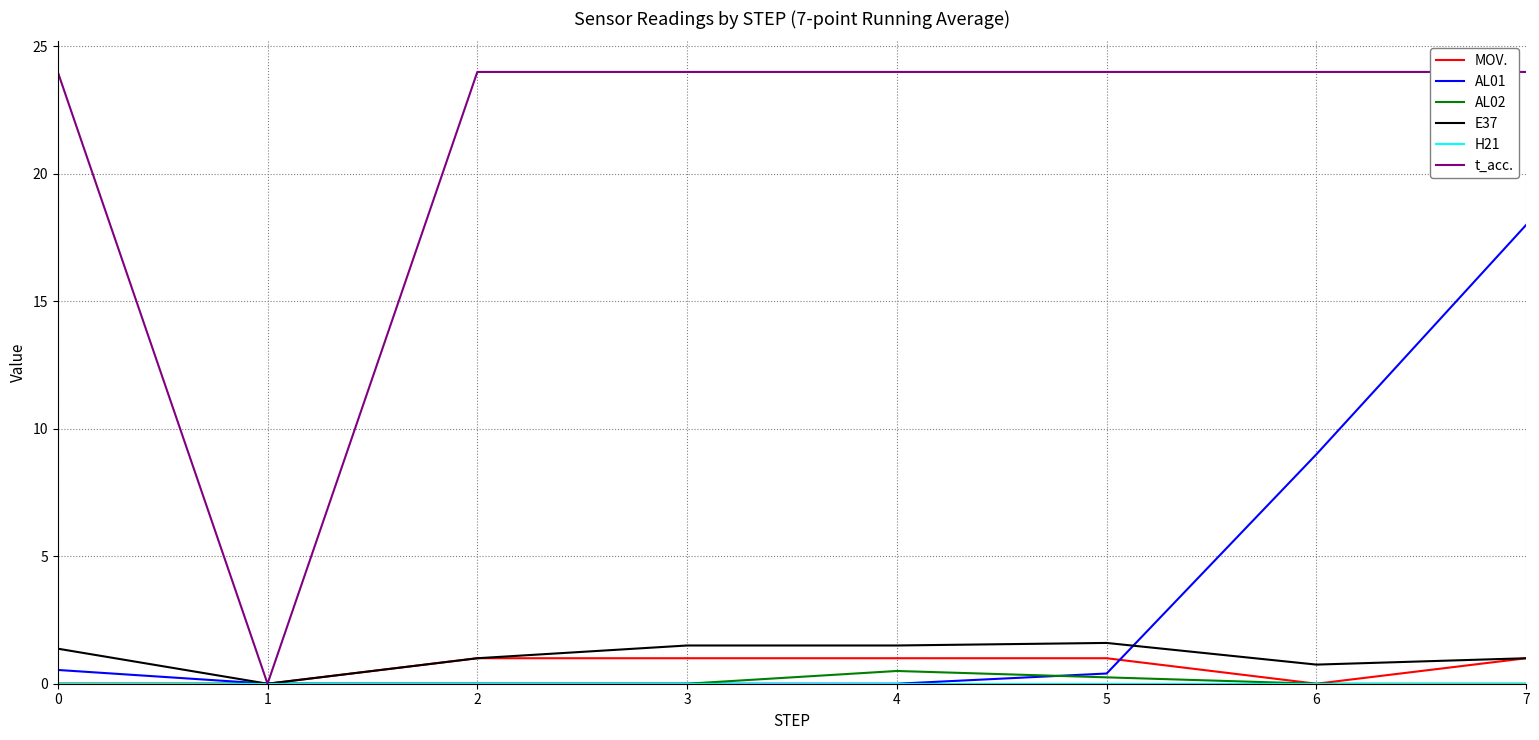

How many E37 values are between 1 and 2?

6